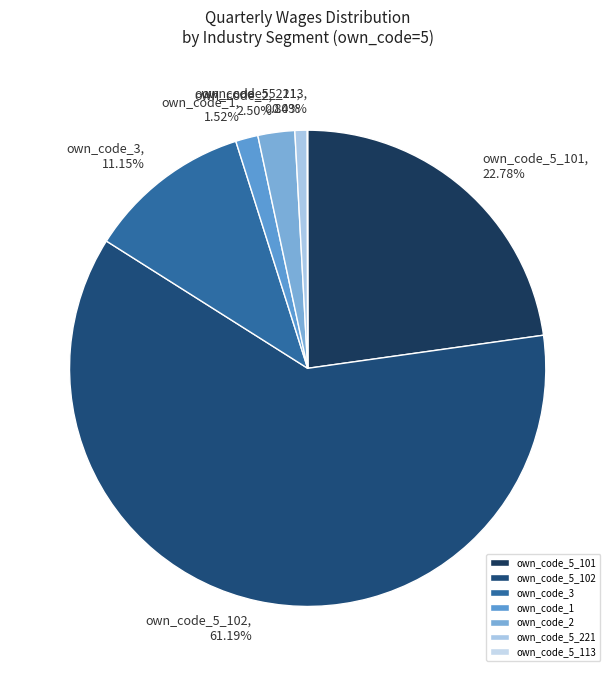

What is the majority slice?

own_code_5_102